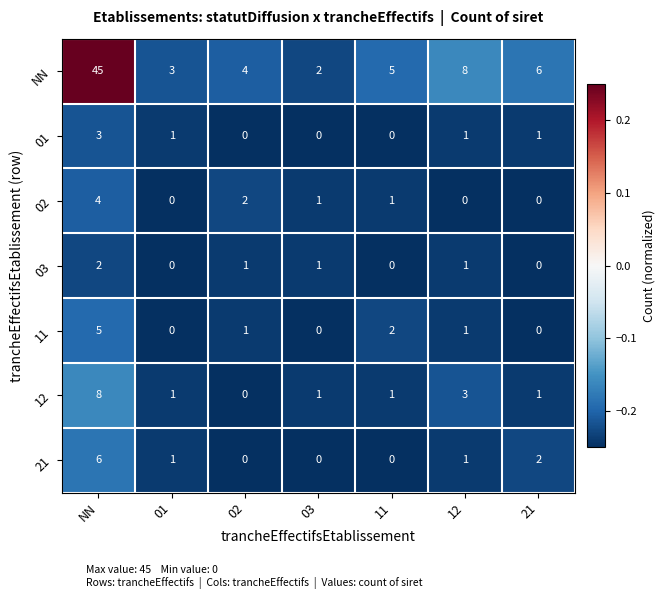

Is it true that 21 equals 0 at 11?

True